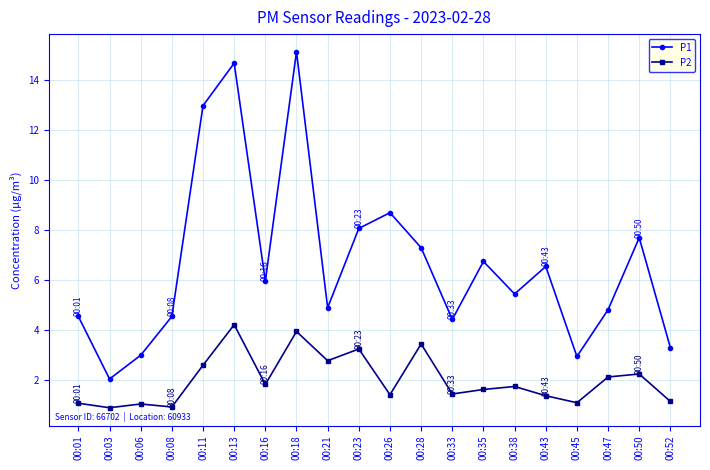

Rank the series at 00:38 from lowest to highest value.

P2, P1